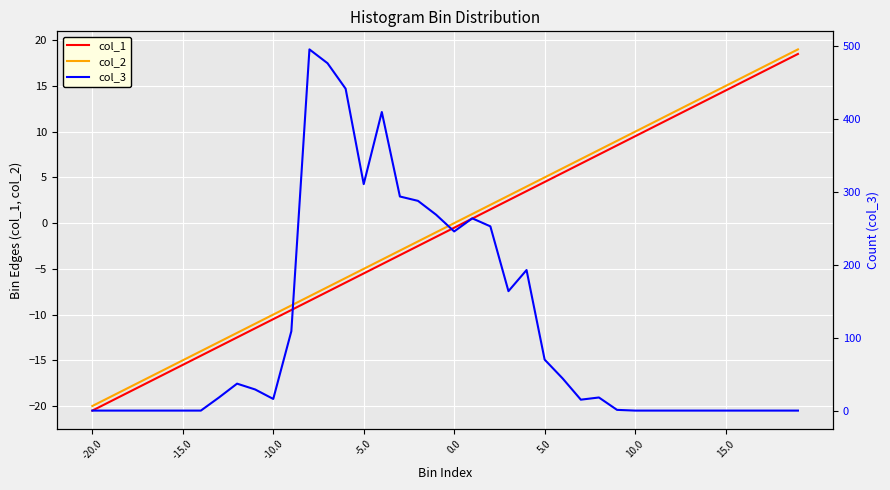

True or false: col_2 and col_1 intersect in this chart.

False